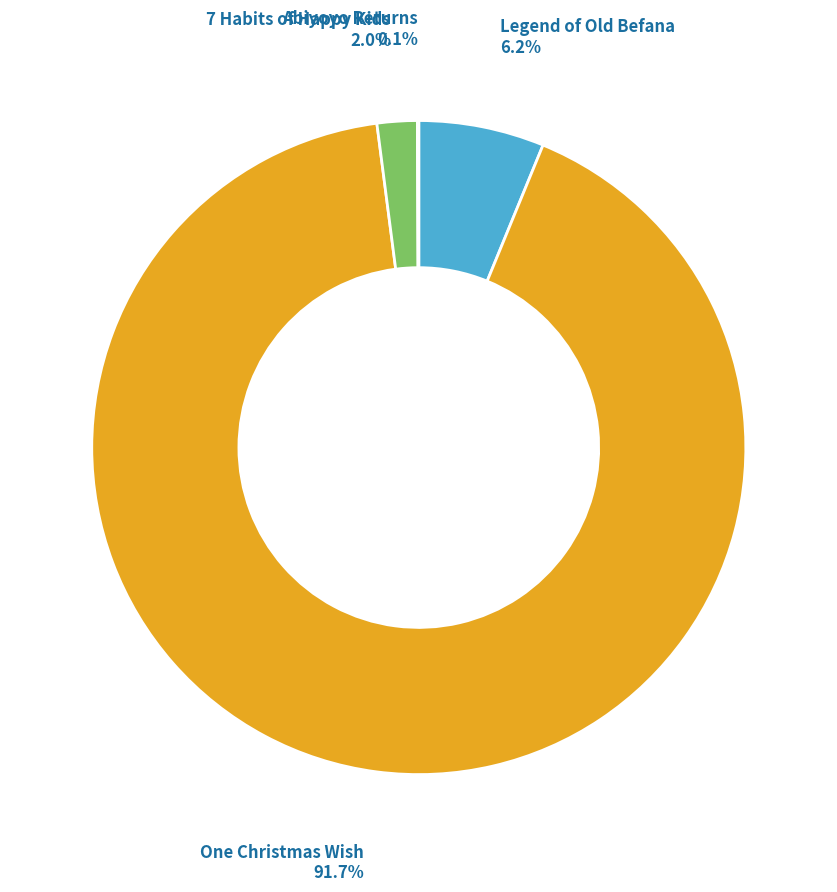

What portion of the pie excludes Legend of Old Befana?

93.8%